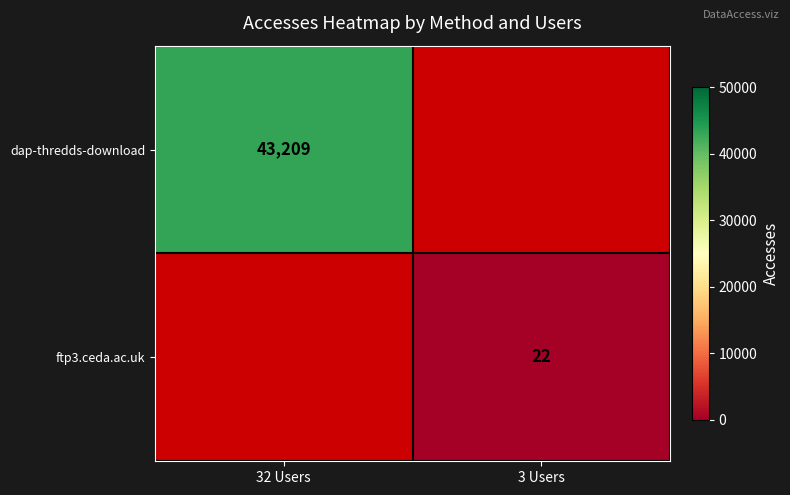

How many categories are shown in the chart?

2